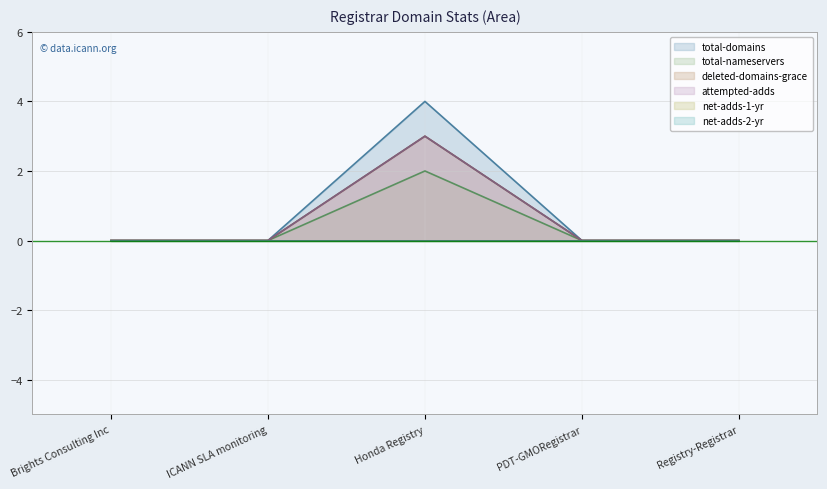

How many data points does each series have?

5